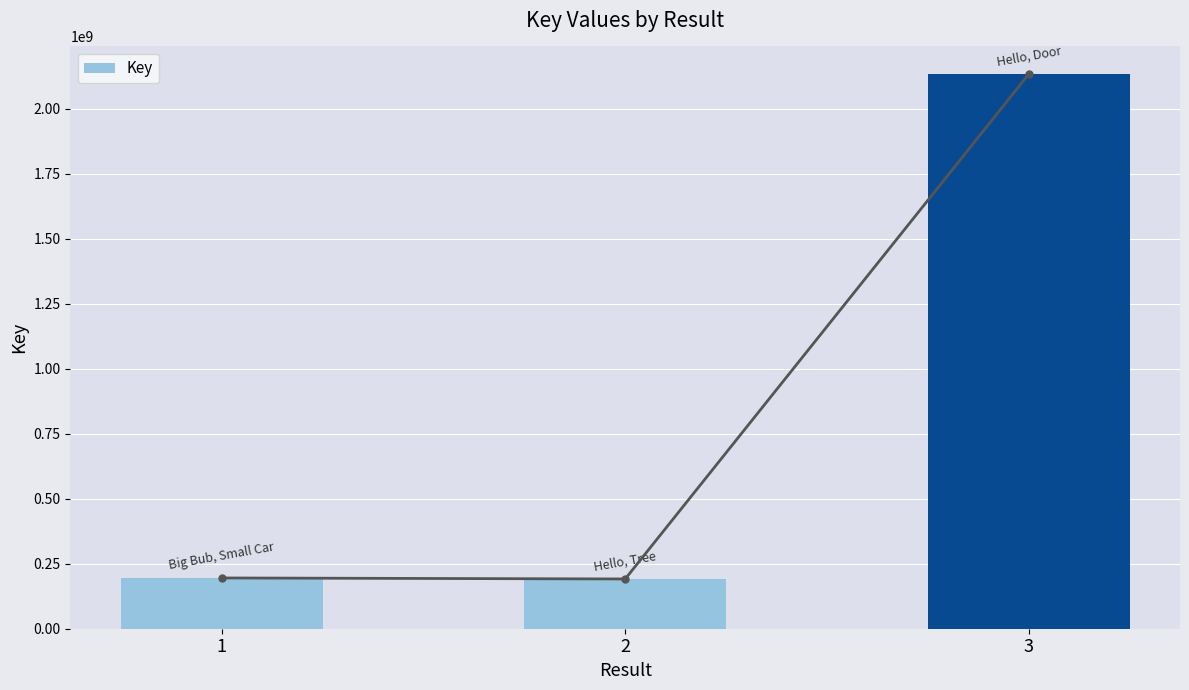

What is the value of the 2nd bar from the left?

191332338